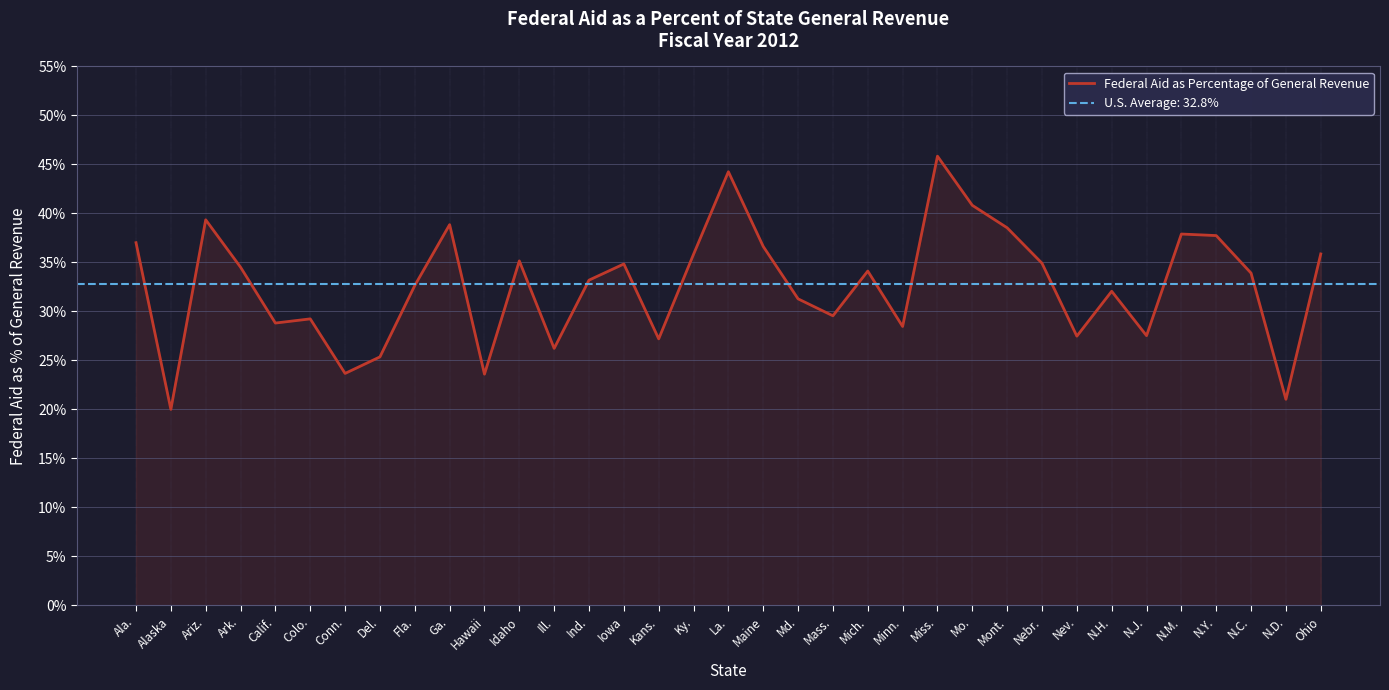

How many values are between 0 and 1?

35